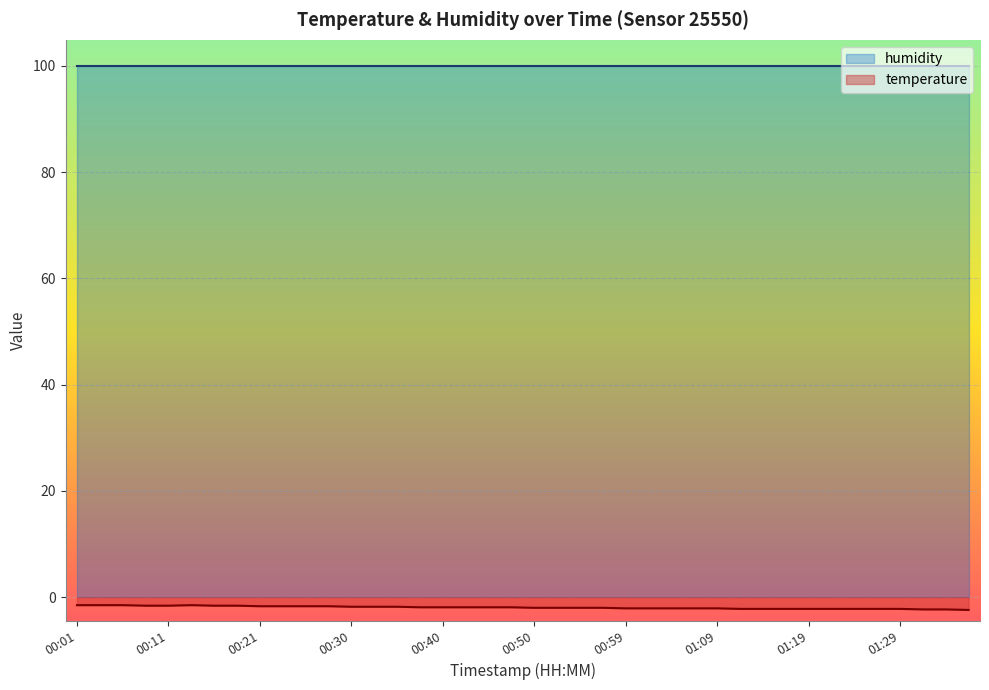

How many lines are shown in the chart?

2